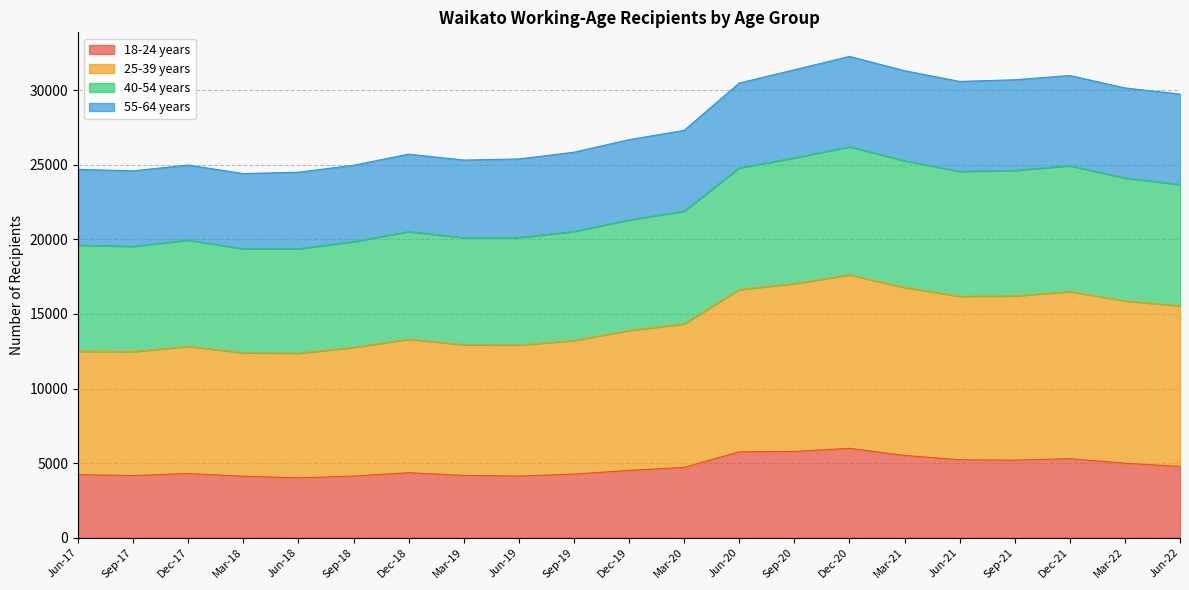

Rank the categories by 18-24 years value from highest to lowest.

Dec-20, Sep-20, Jun-20, Mar-21, Dec-21, Jun-21, Sep-21, Mar-22, Jun-22, Mar-20, Dec-19, Dec-18, Dec-17, Sep-19, Jun-17, Mar-19, Sep-17, Sep-18, Jun-19, Mar-18, Jun-18